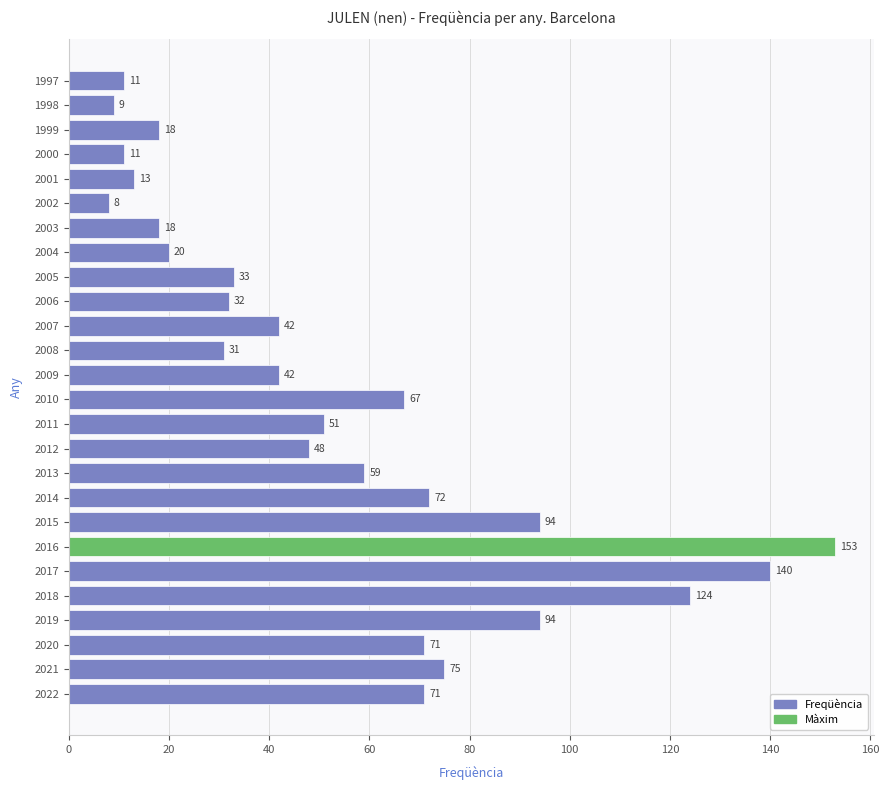

Are the bars horizontal?

Yes